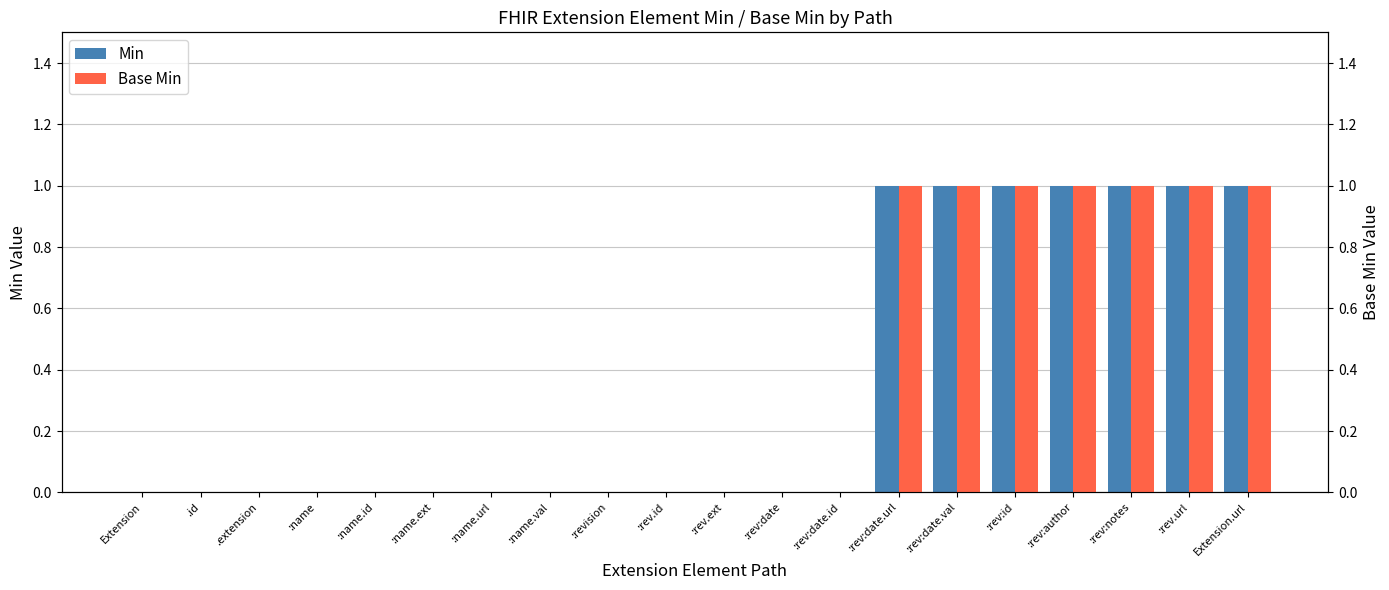

How many positive values does the Min series have?

7